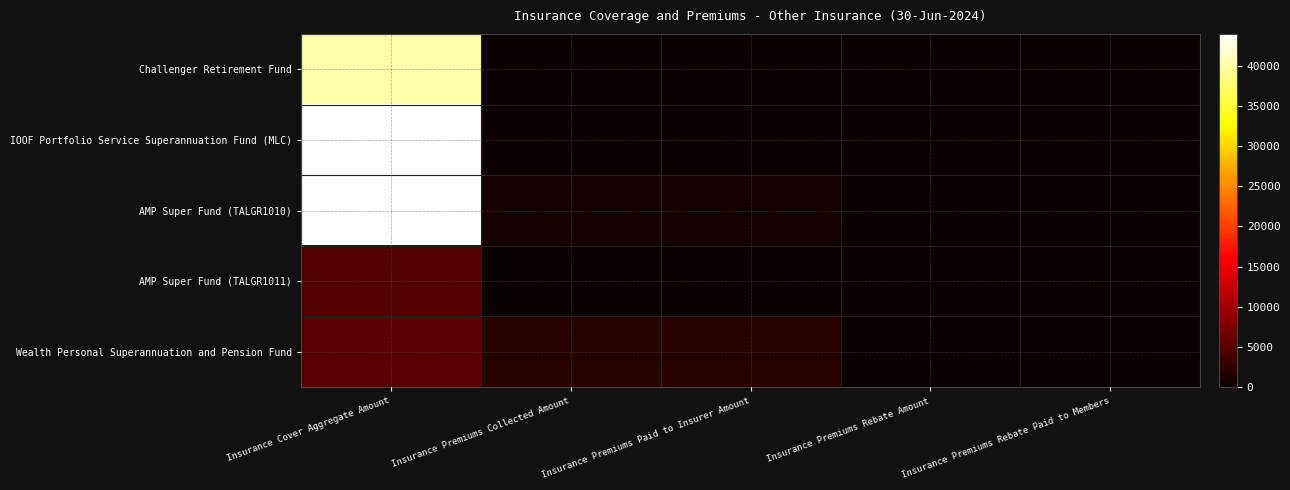

What is the spread (max minus min) of values at Insurance Premiums Collected Amount?

1993.4